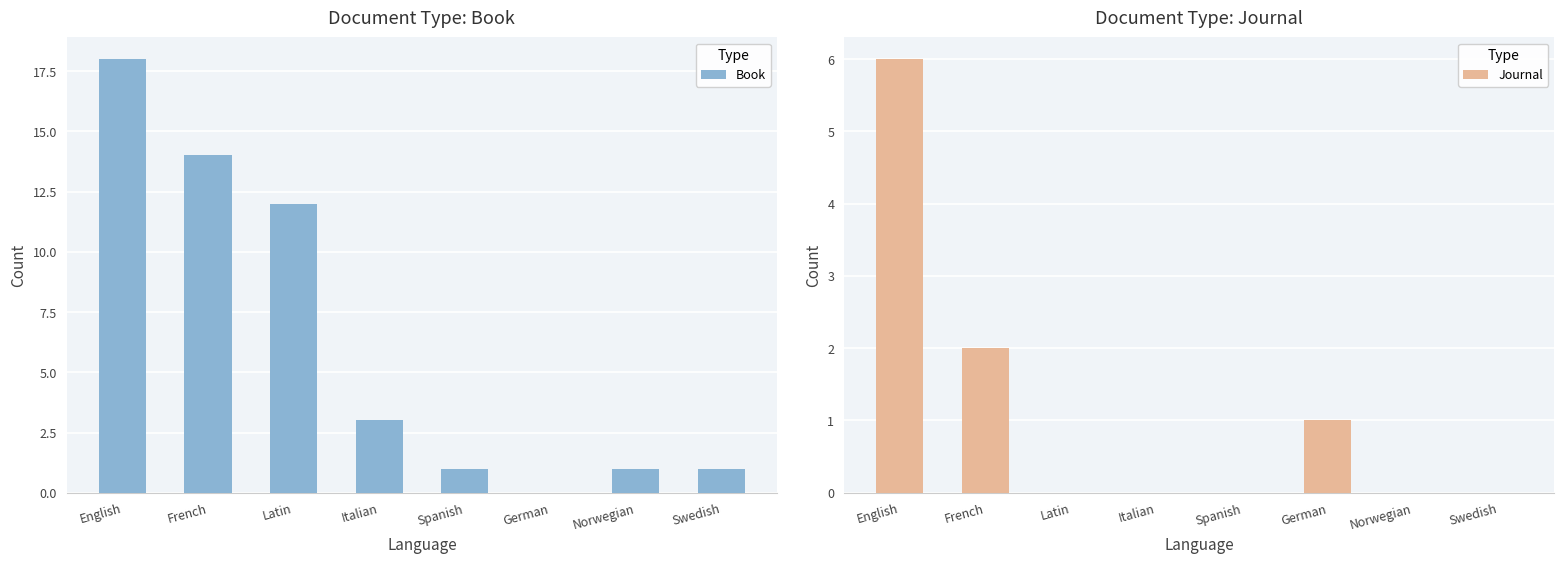

How many values in Journal are above zero?

3